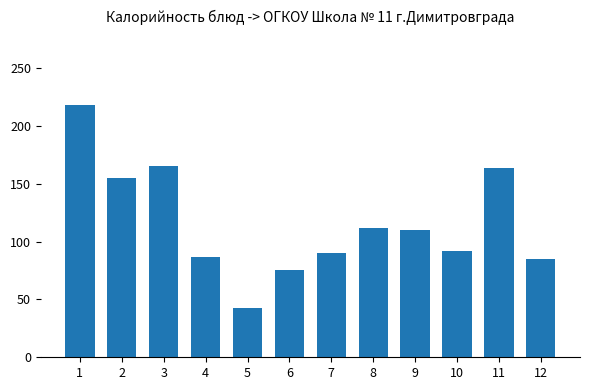

Which has a higher value, 3 or 10?

3